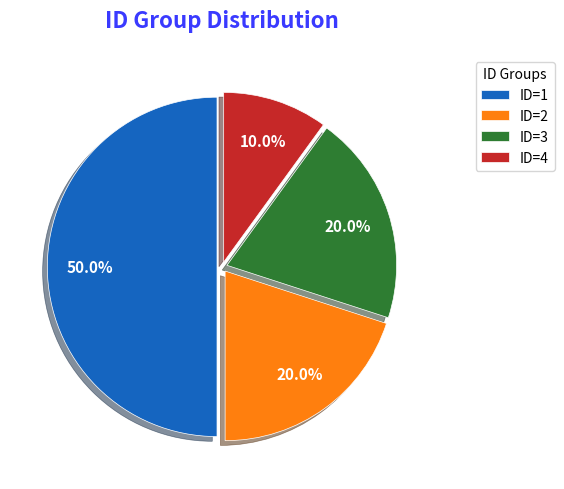

Is it true that ID=1 is 57% of the pie?

False